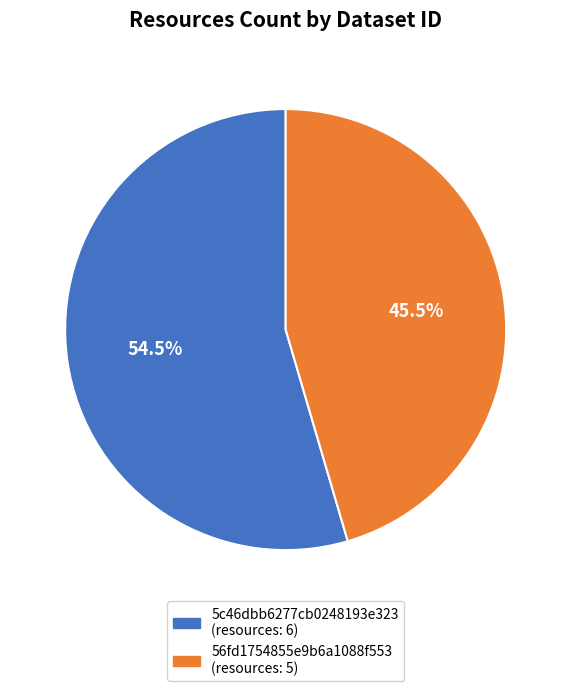

Which has a higher value, 5c46dbb6277cb0248193e323 or 56fd1754855e9b6a1088f553?

5c46dbb6277cb0248193e323